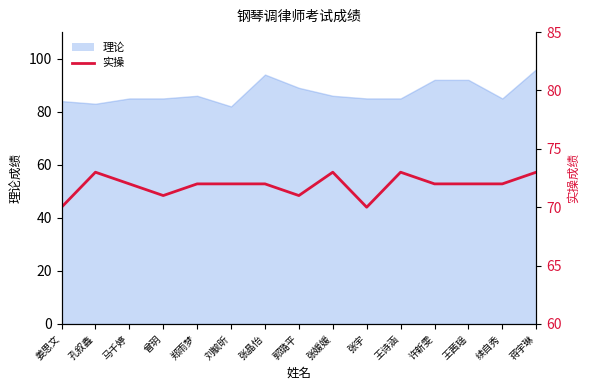

Reading left to right, what are all the values shown in this chart?

70	73	72	71	72	72	72	71	73	70	73	72	72	72	73